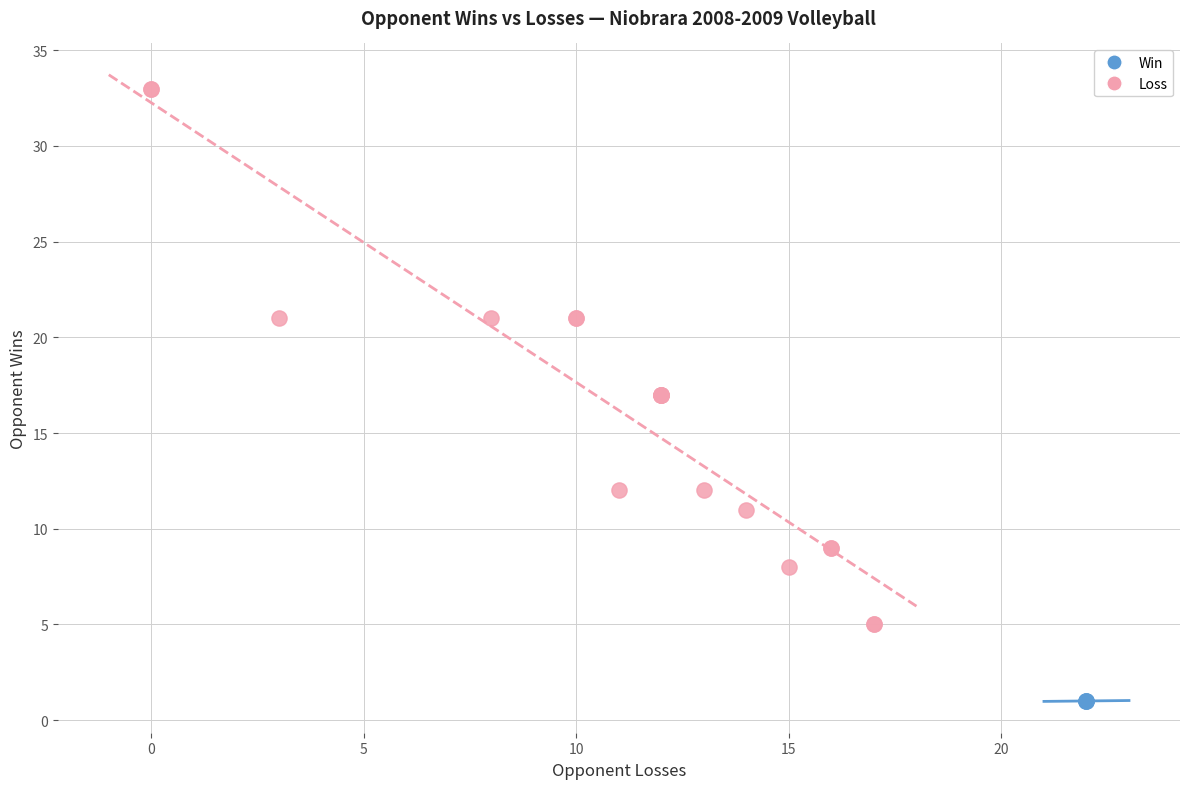

Which series reaches the minimum Y coordinate?

Win